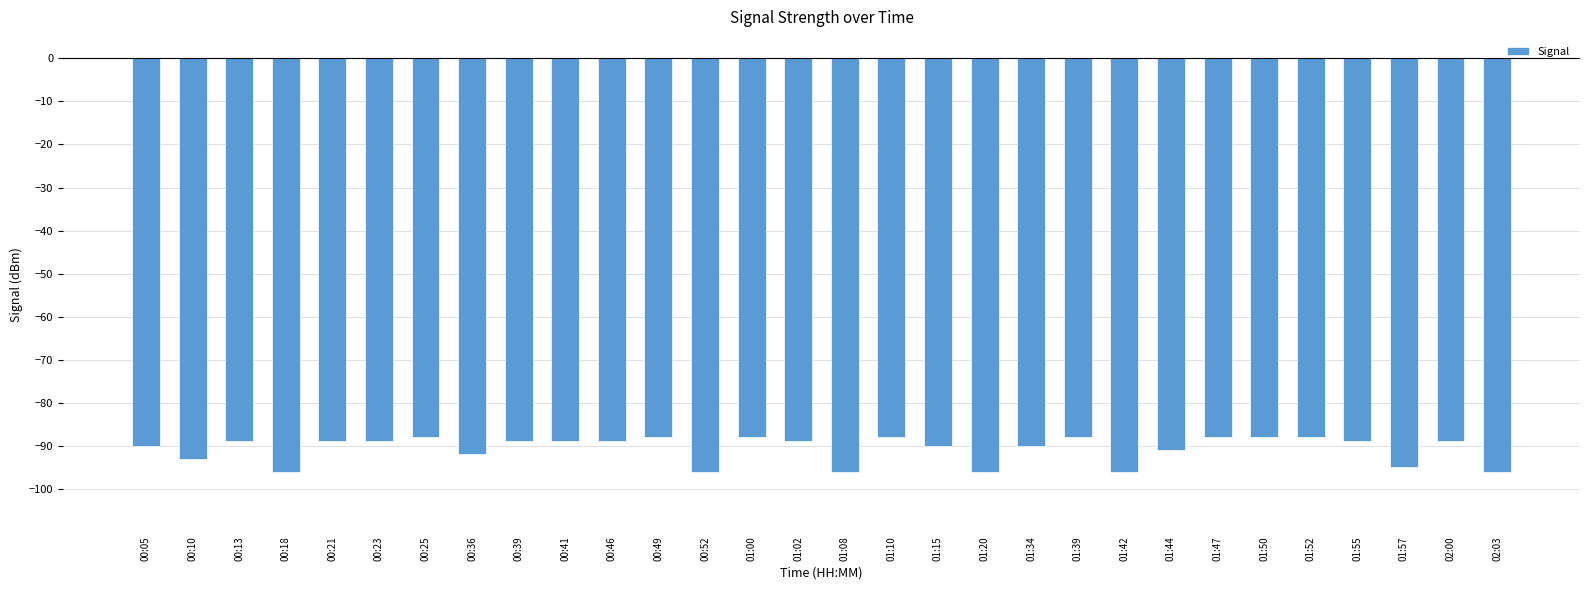

What value does the data have at 01:57?

-95